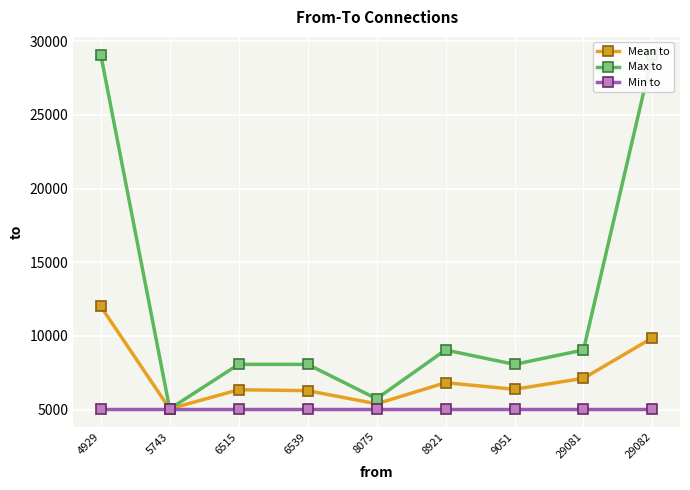

Is the value of Max to at 29082 greater than the value of Mean to at 4929?

Yes